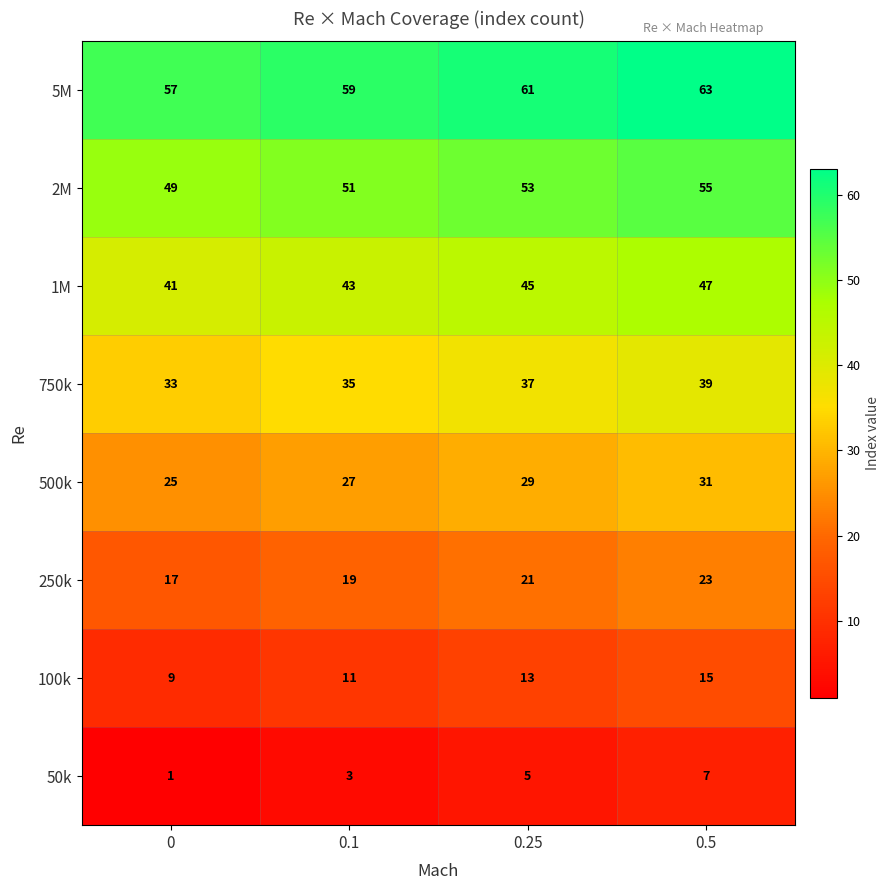

How many 1M values are between 43 and 47?

3